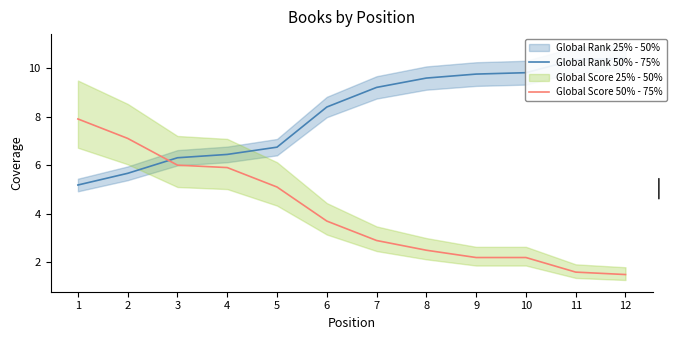

Which series has the largest total across all categories?

Global Rank 50% - 75%